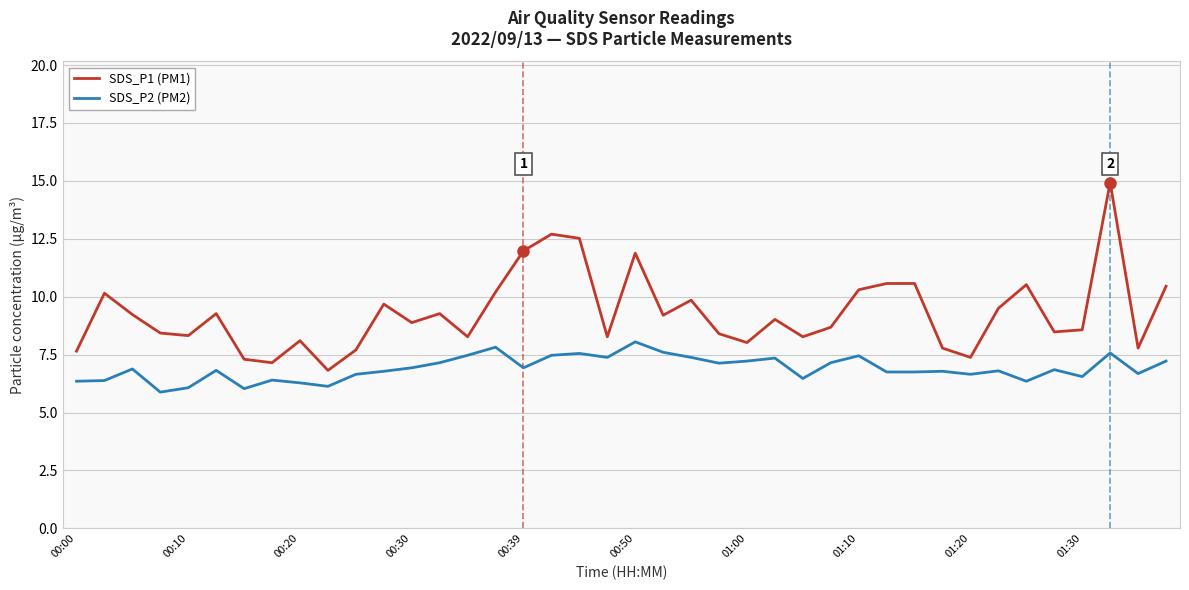

True or false: SDS_P2 (PM2) and SDS_P1 (PM1) cross at least once.

False